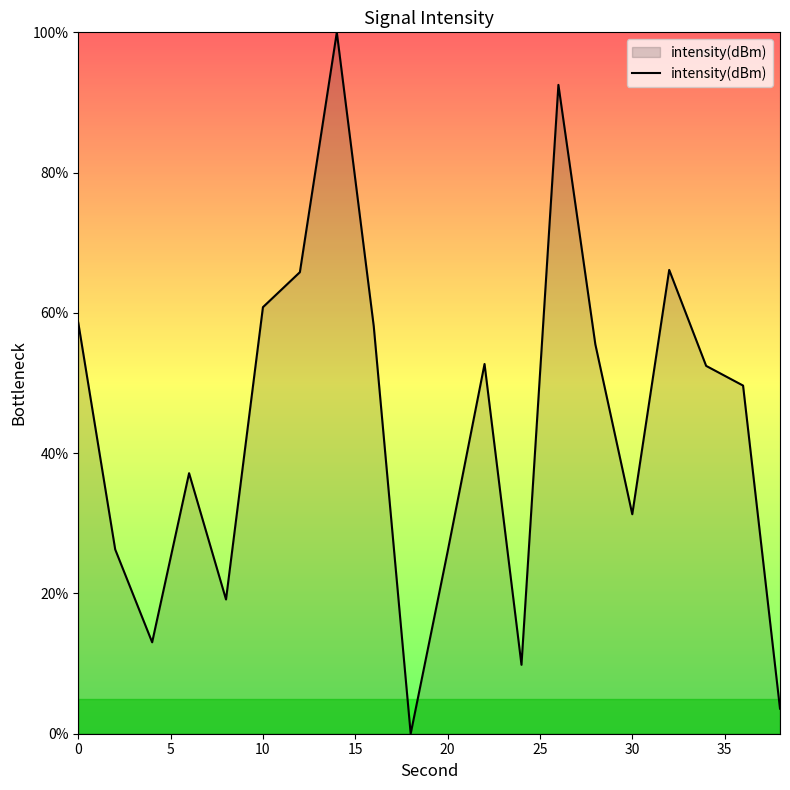

What is the difference between the maximum and minimum values?

100.0